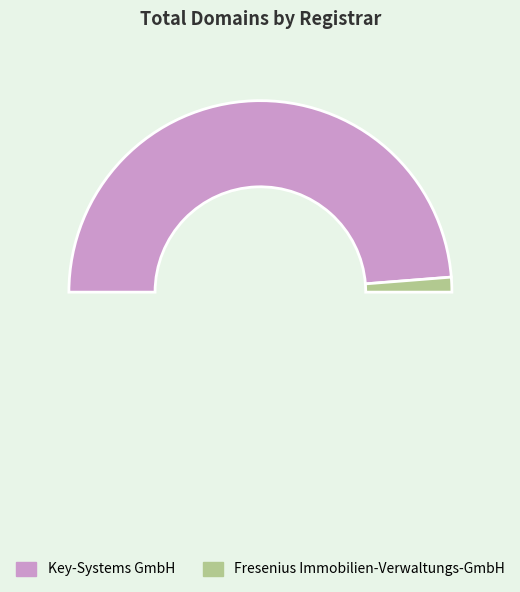

Combined, what portion of the pie is Key-Systems GmbH and Fresenius Immobilien-Verwaltungs-GmbH?

100.0%